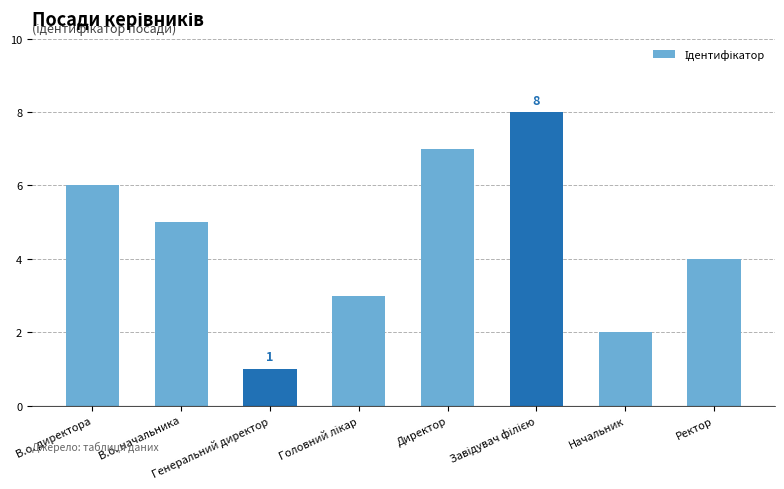

Are the bars horizontal?

No